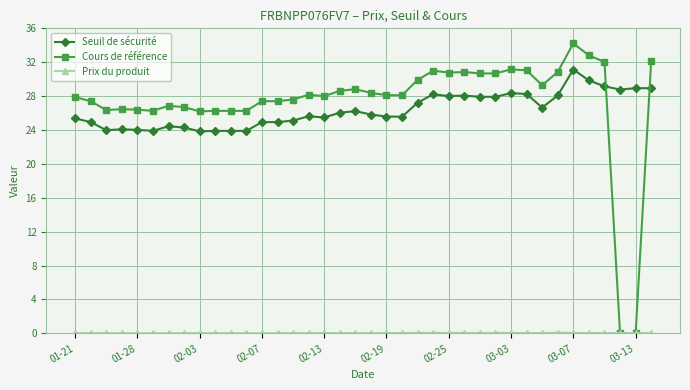

What is the highest value of the Seuil de sécurité series?

31.1